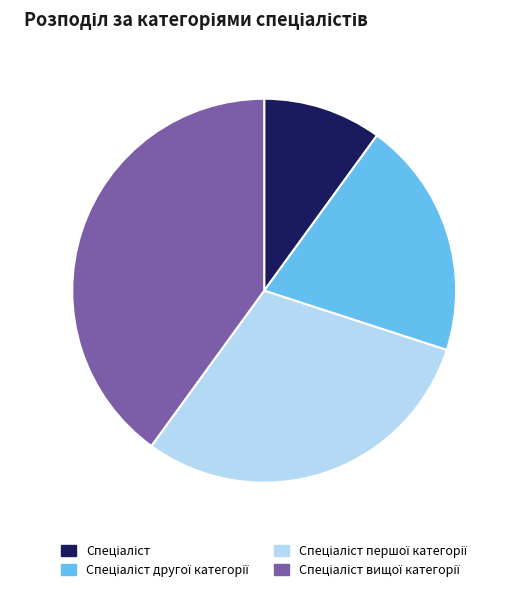

Is there any slice that represents more than half of the pie?

No